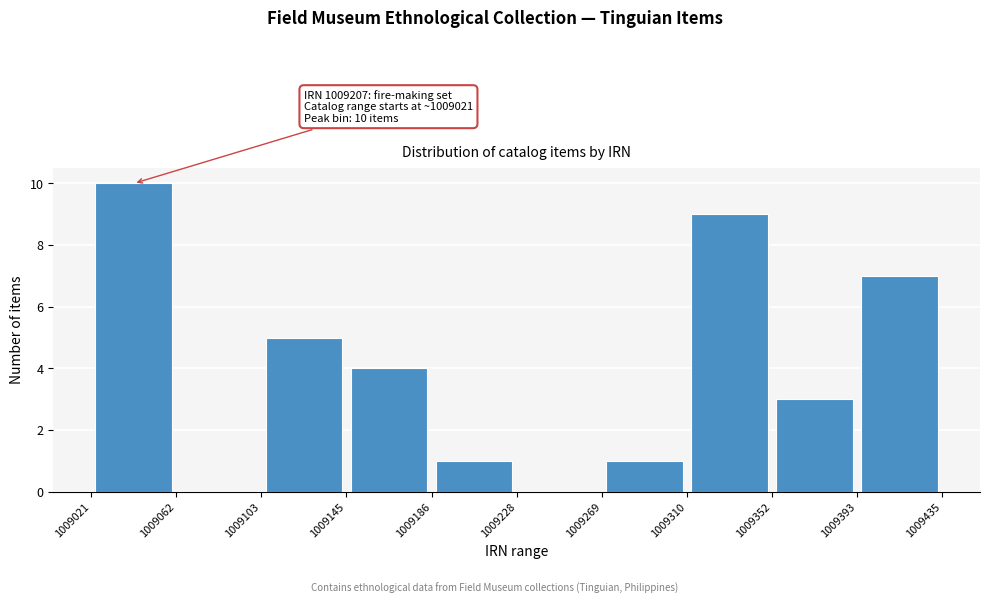

Which range on the x-axis has the tallest bar?

1009021 to 1009062